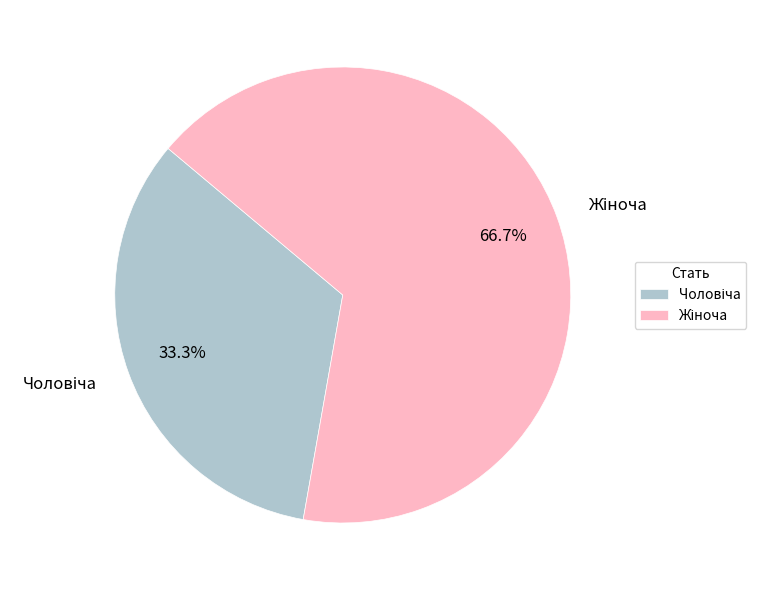

Is there a majority slice in this chart?

Yes